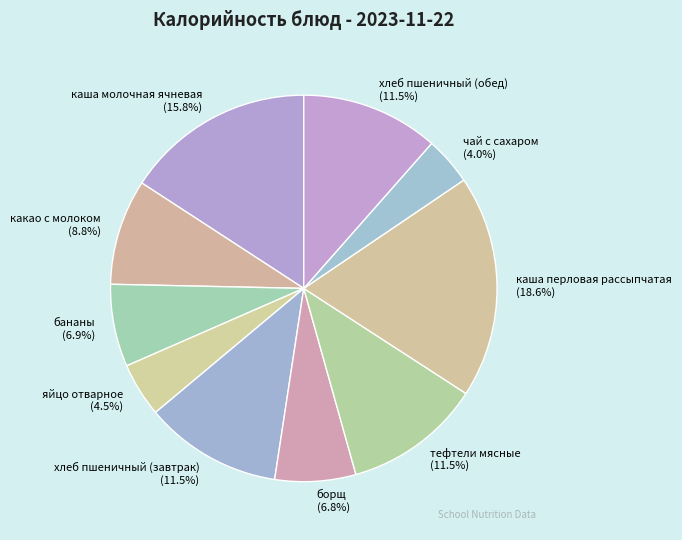

To the nearest percent, what is the combined percentage of чай с сахаром and тефтели мясные?

16%